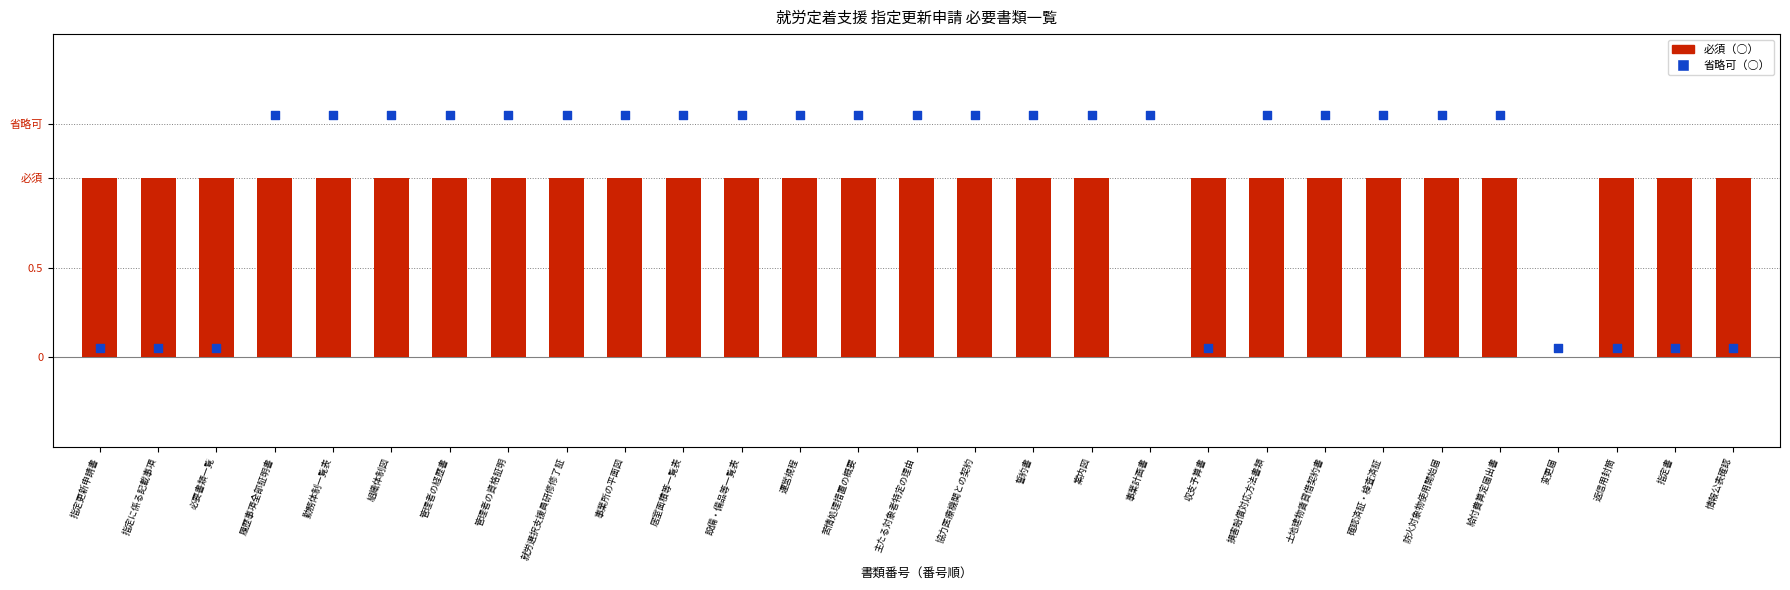

What is the total value across all series at 確認済証・検査済証?

2.4